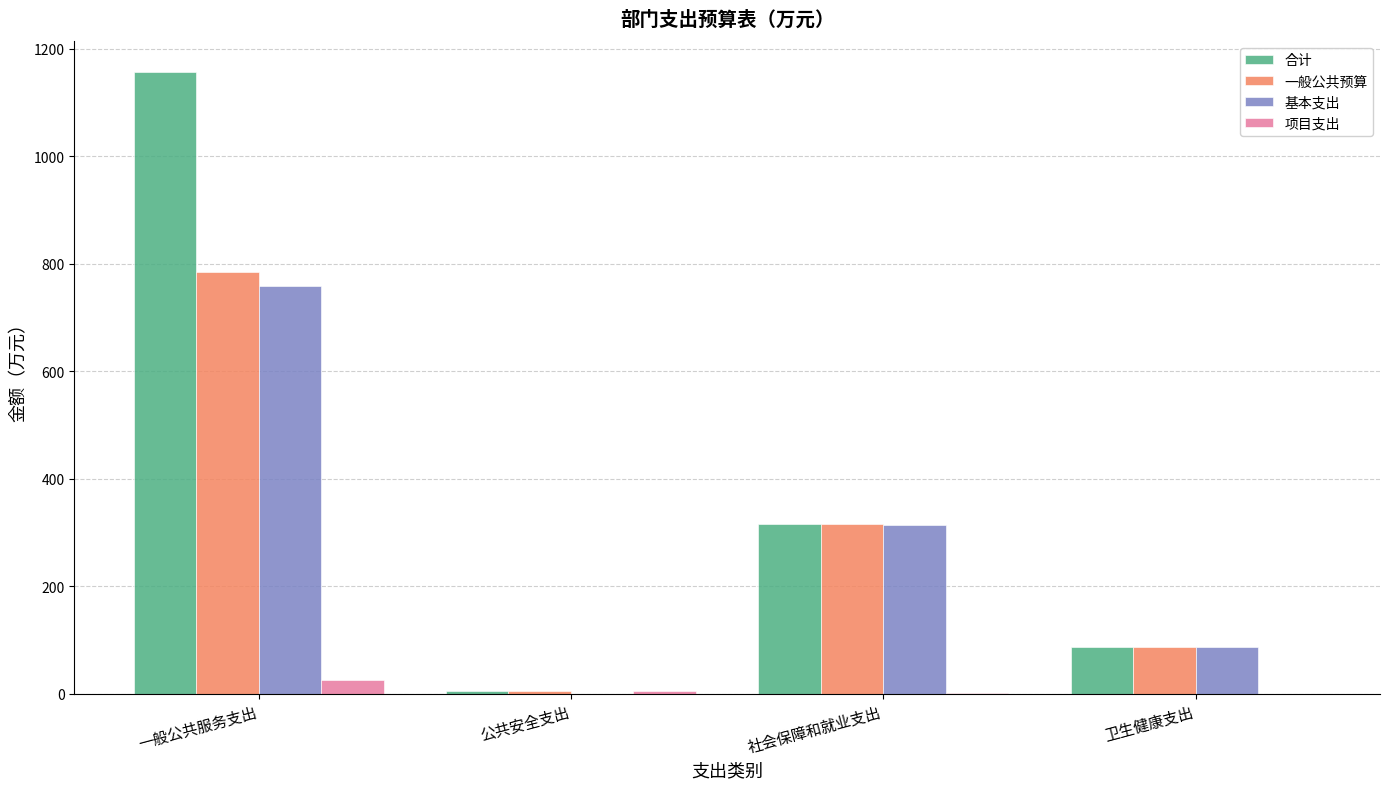

How many groups of bars are there?

4